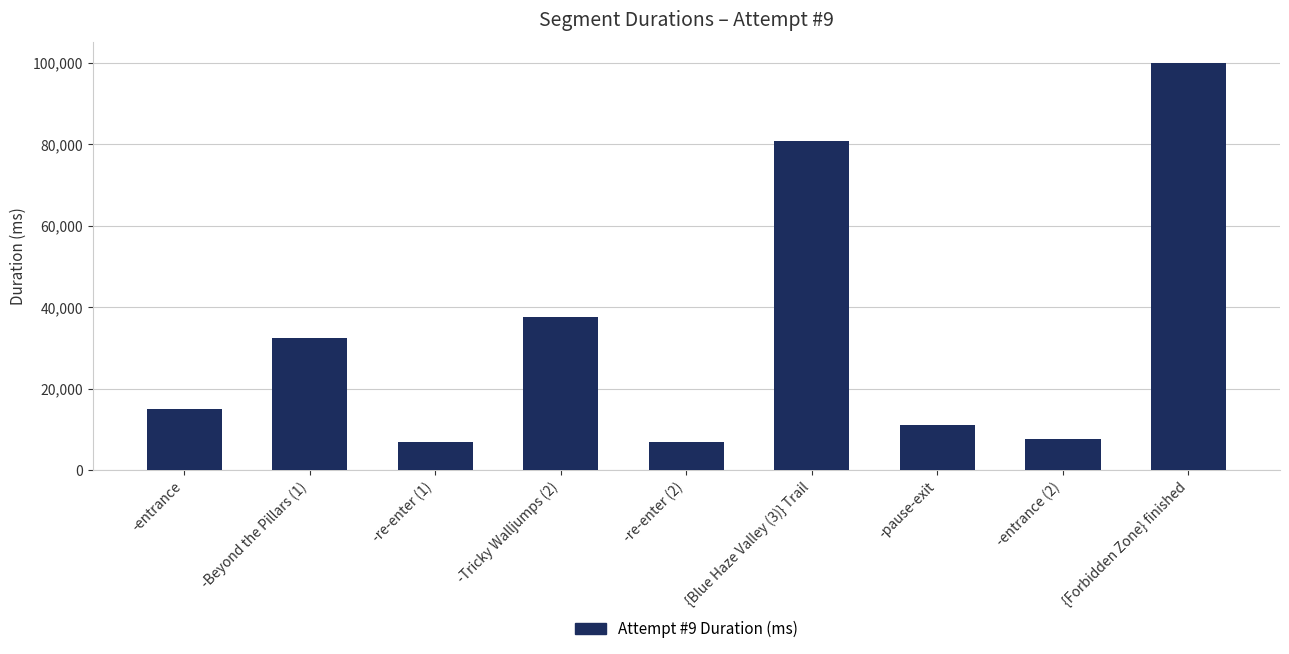

The value at -pause-exit is 18594. True or false?

False